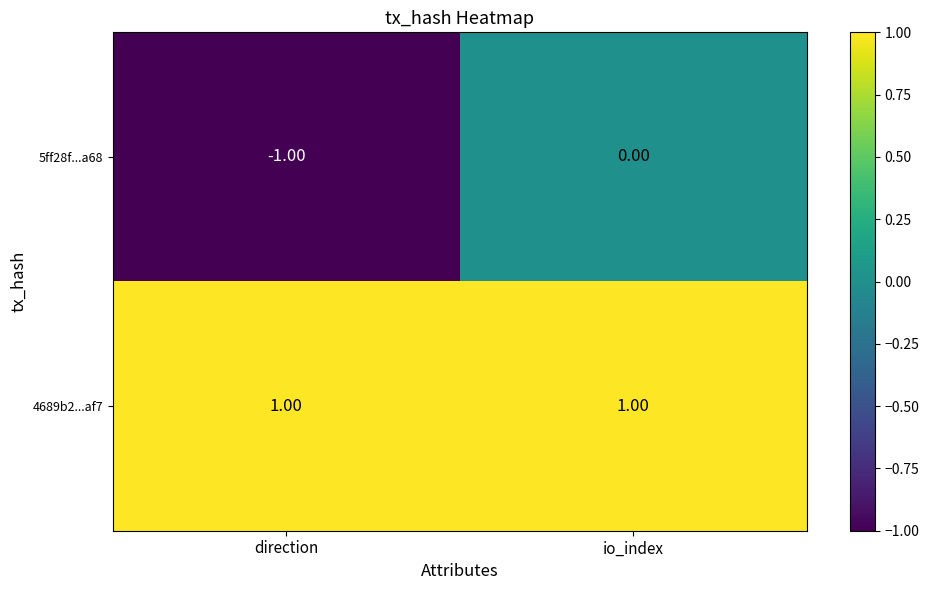

Is the value of 4689b2...af7 at direction greater than the value of 5ff28f...a68 at direction?

Yes